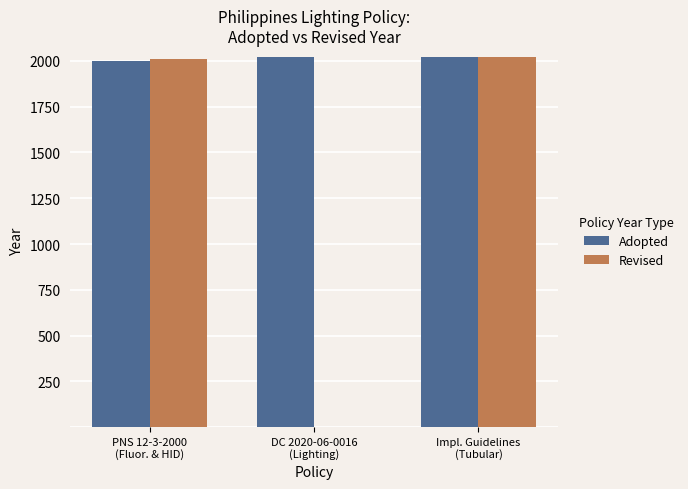

At which label is Revised closest to 1012?

PNS 12-3-2000
(Fluor. & HID)